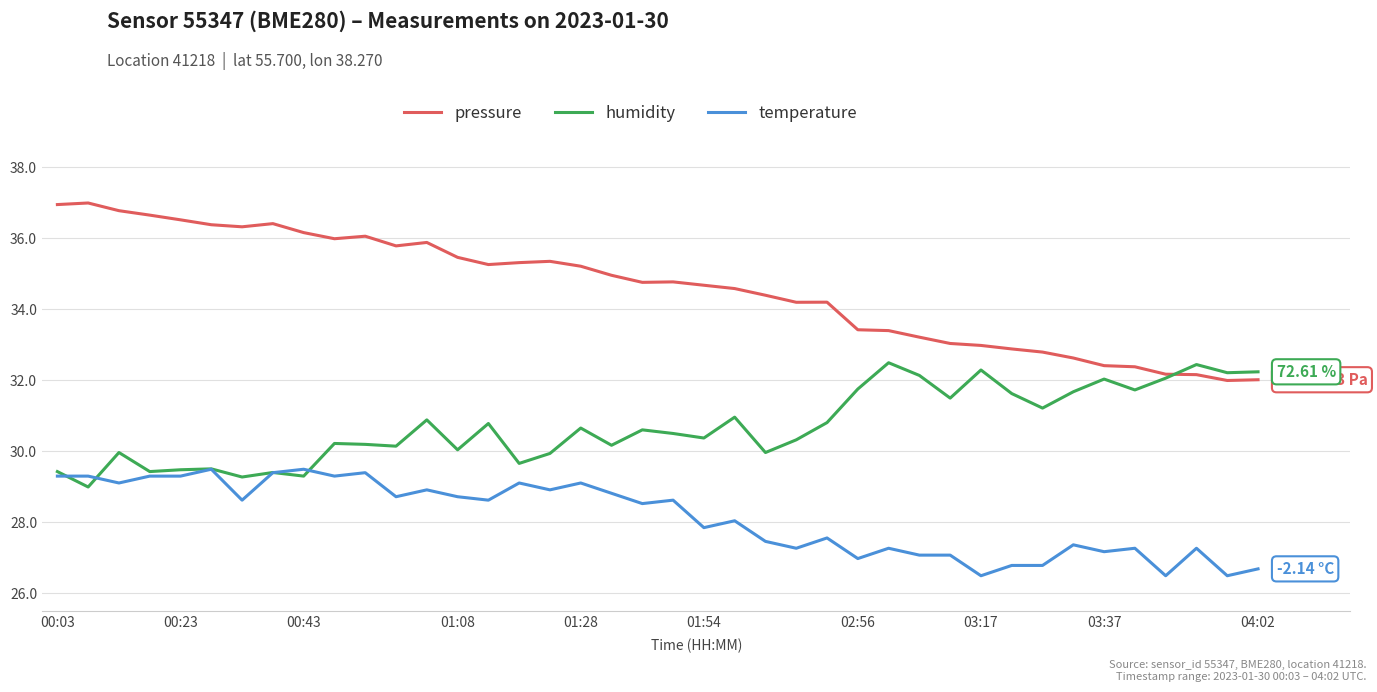

True or false: pressure has more than 0 interior local peaks.

True